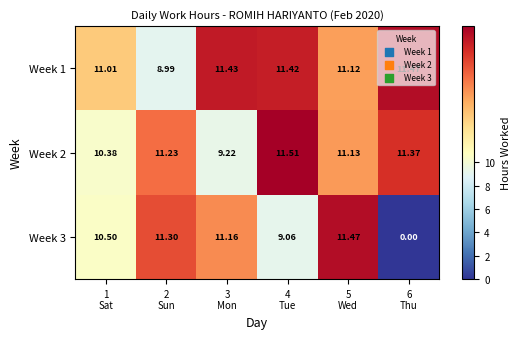

What is the total value across all series at 2
Sun?

31.5